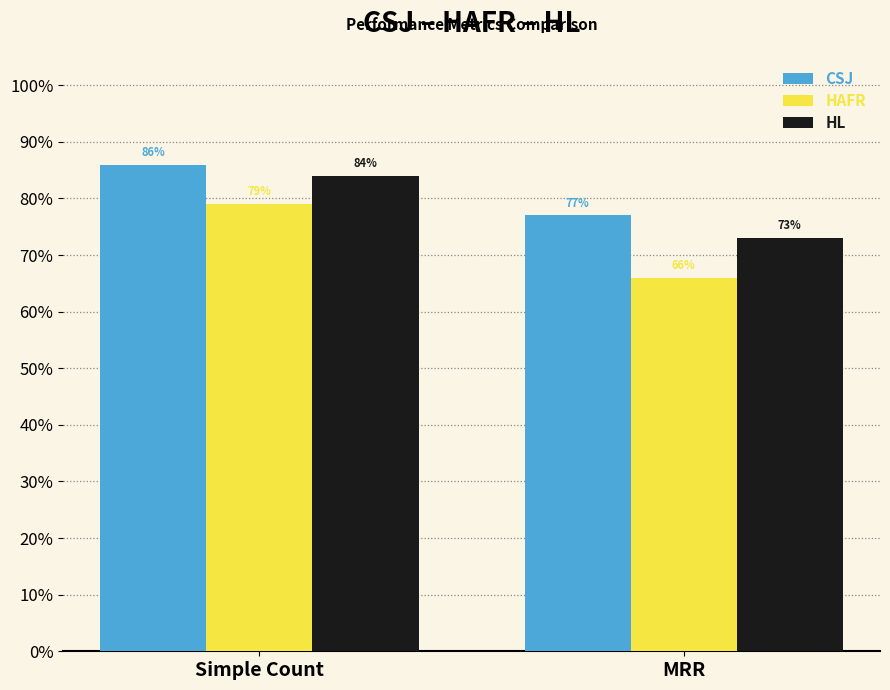

Rank the series by their maximum value, from lowest to highest.

HAFR, HL, CSJ